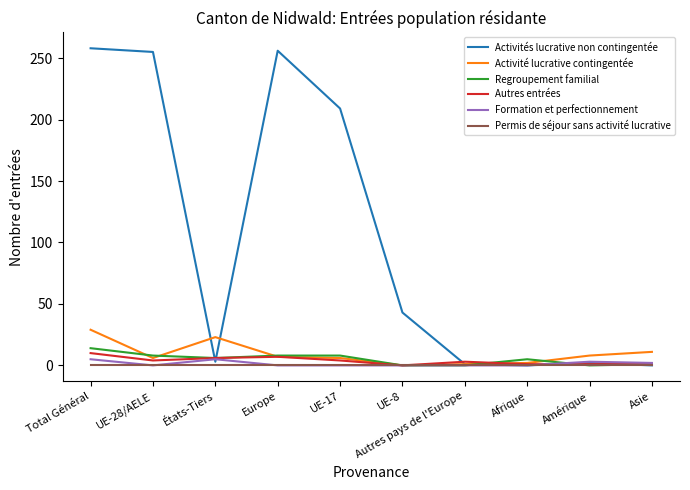

Which series has the widest spread of values?

Activités lucrative non contingentée